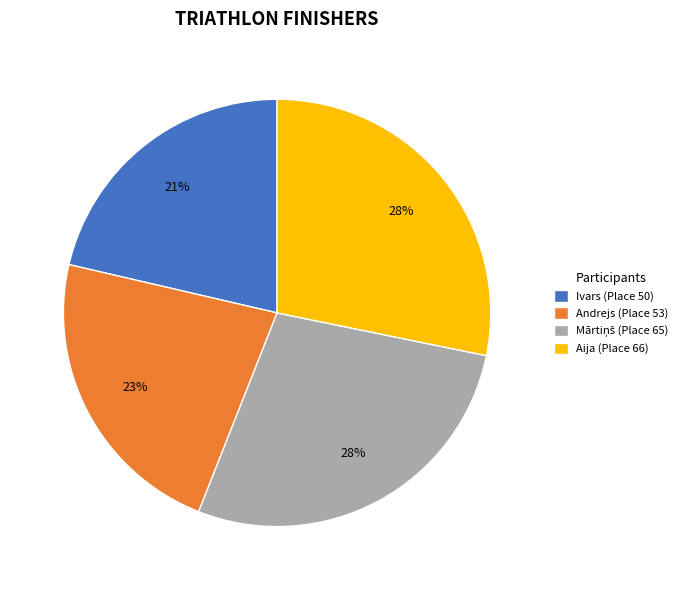

Does Aija account for over 50% of the chart?

No